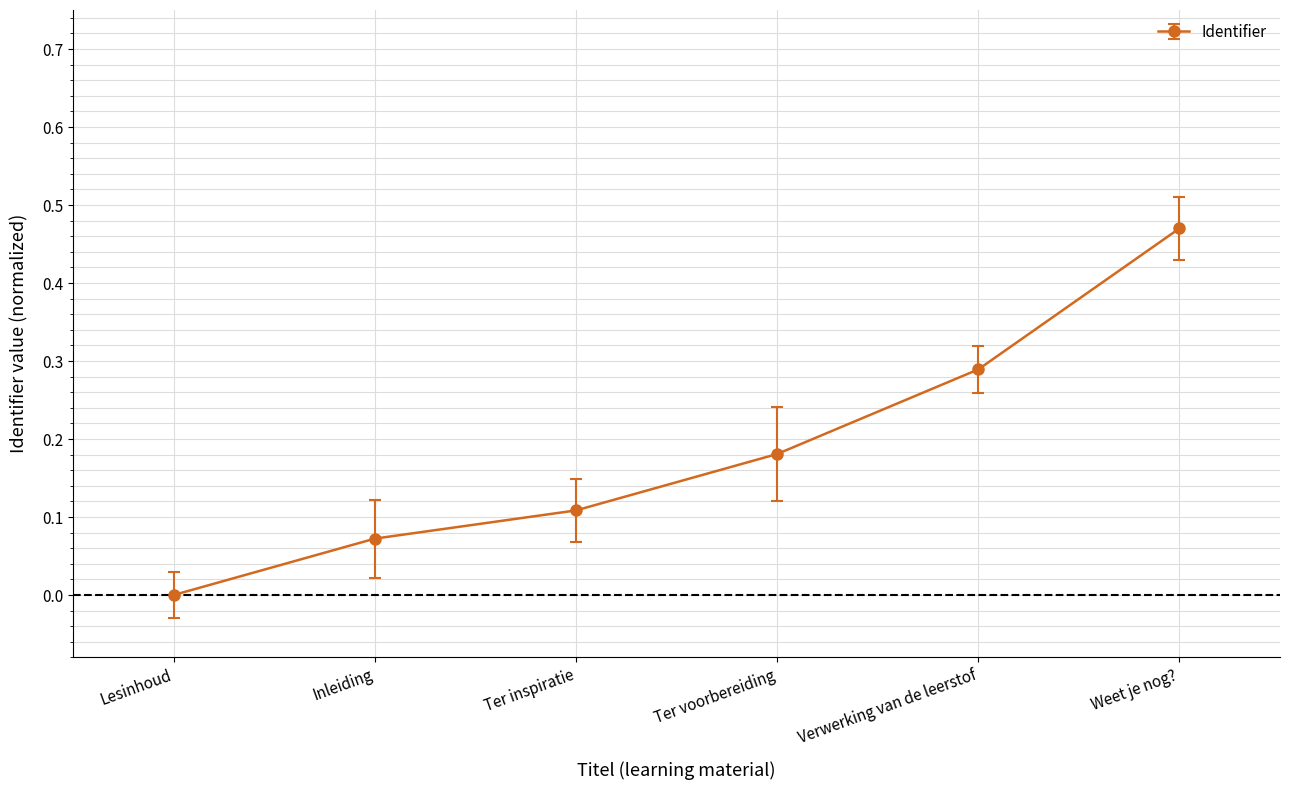

The value at Lesinhoud is -0.2. True or false?

False